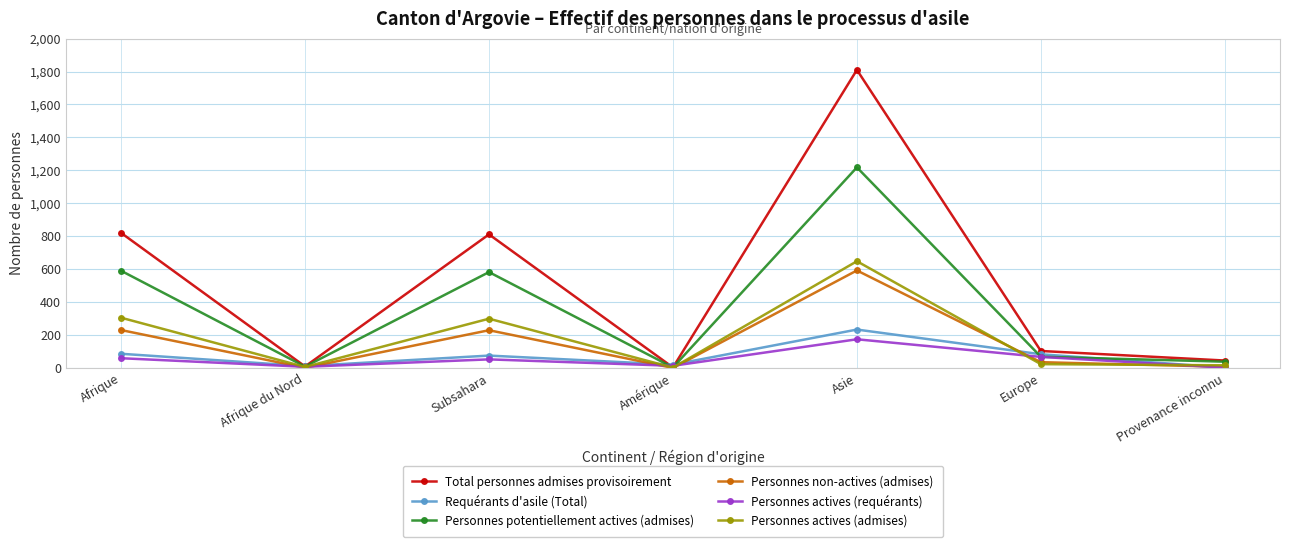

What is the label of the 4th point from the right?

Amérique